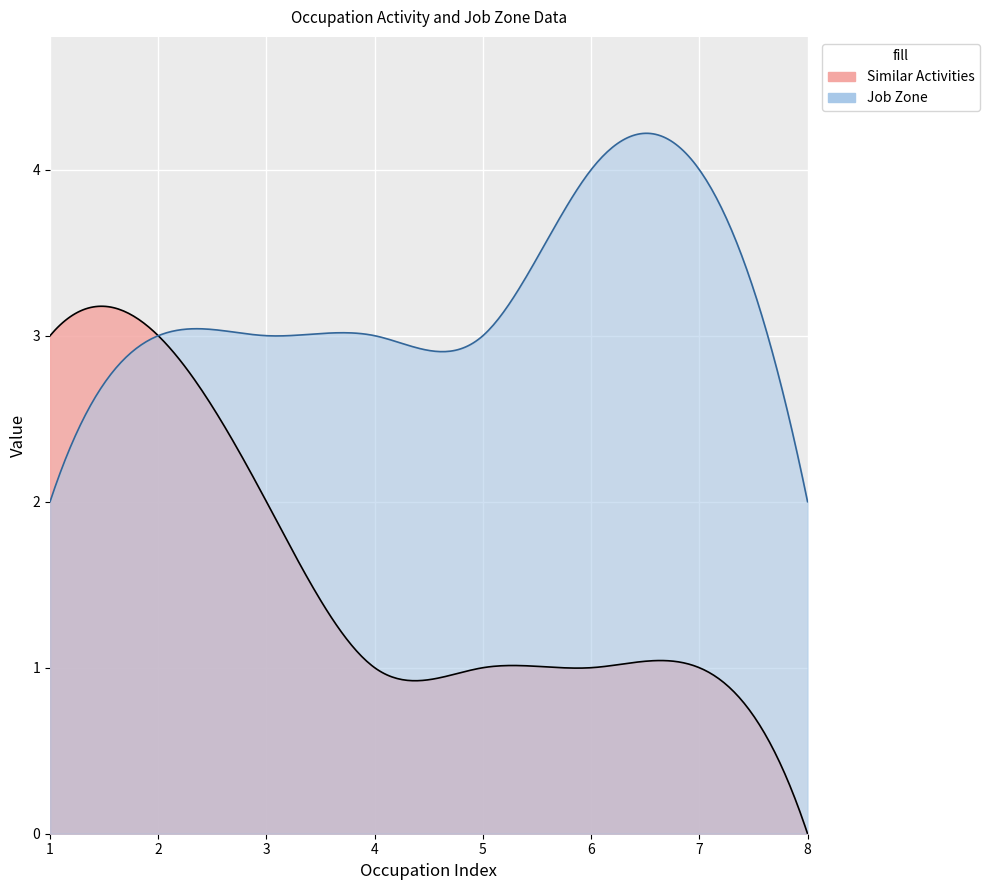

The Similar Activities series shows 0 at Fraud Examiners Investigators and Analysts. True or false?

False